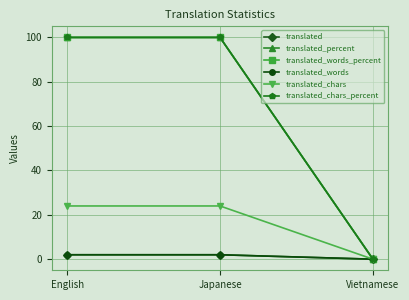

True or false: translated_words has a value of 2 at Japanese.

True